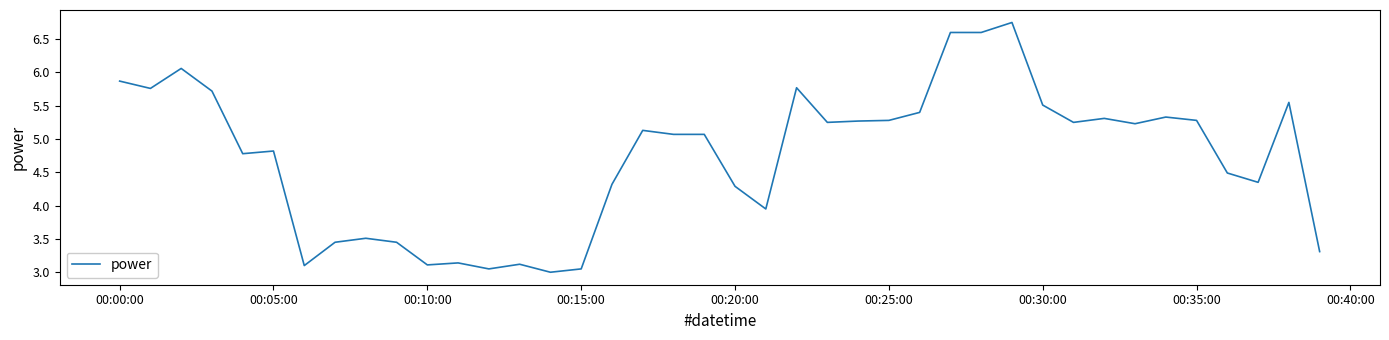

Does the chart display data point markers on the line(s)?

No